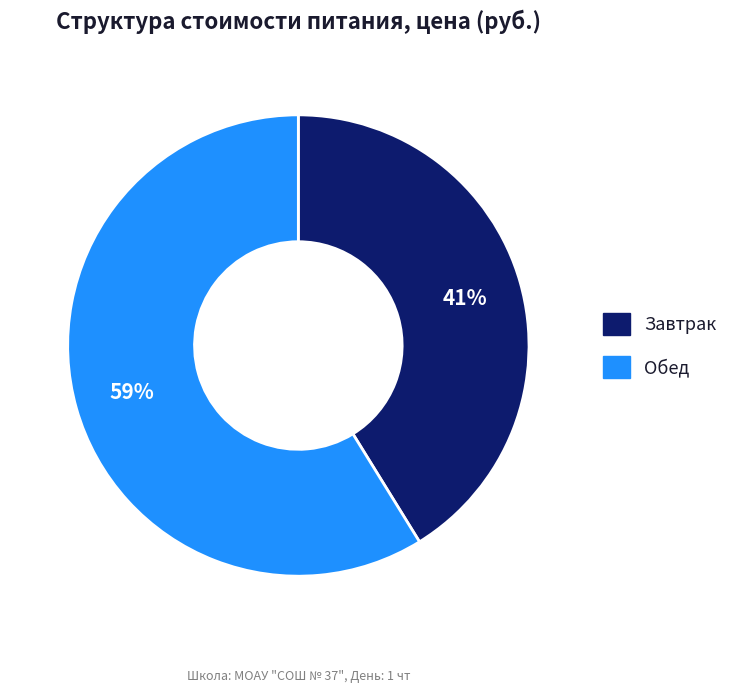

Count the number of slices in the pie.

2